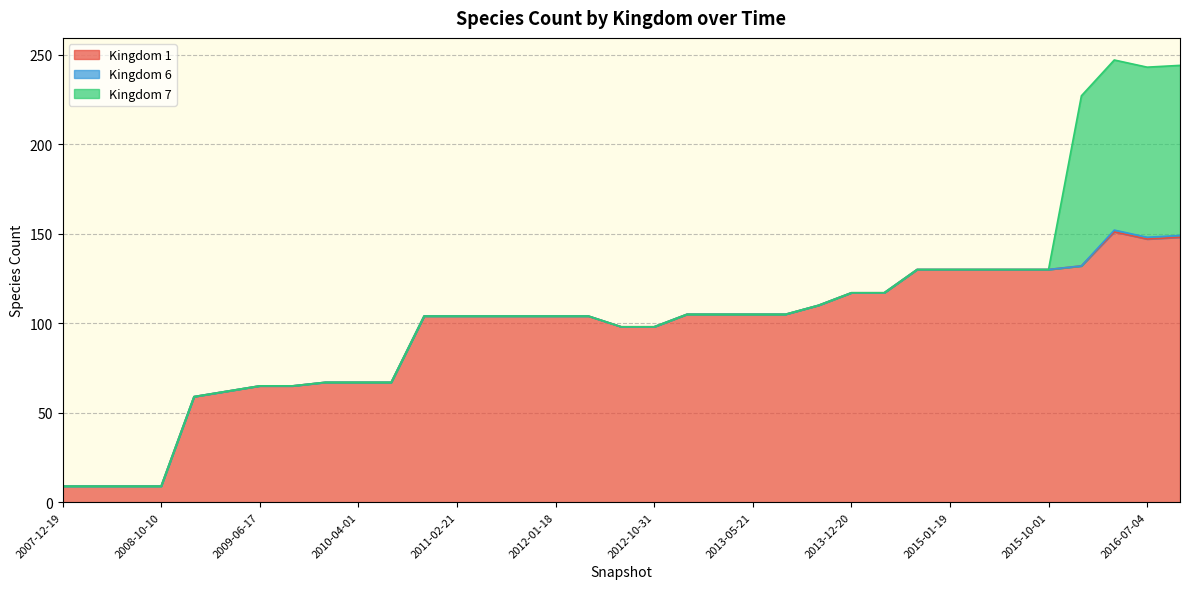

Reading left to right, extract all data points from this chart.

1: 2007-12-19=9	2008-04-01=9	2008-06-27=9	2008-10-10=9	2008-12-17=59	2009-04-06=62	2009-06-17=65	2009-09-25=65	2009-12-16=67	2010-04-01=67	2010-07-26=67	2010-11-17=104	2011-02-21=104	2011-06-10=104	2011-09-05=104	2012-01-18=104	2012-03-26=104	2012-07-13=98	2012-10-31=98	2012-12-11=105	2013-02-20=105	2013-05-21=105	2013-07-09=105	2013-09-10=110	2013-12-20=117	2014-03-28=117	2014-09-08=130	2015-01-19=130	2015-04-09=130	2015-07-03=130	2015-10-01=130	2016-01-04=132	2016-04-05=151	2016-07-04=147	2016-10-07=148
6: 2007-12-19=0	2008-04-01=0	2008-06-27=0	2008-10-10=0	2008-12-17=0	2009-04-06=0	2009-06-17=0	2009-09-25=0	2009-12-16=0	2010-04-01=0	2010-07-26=0	2010-11-17=0	2011-02-21=0	2011-06-10=0	2011-09-05=0	2012-01-18=0	2012-03-26=0	2012-07-13=0	2012-10-31=0	2012-12-11=0	2013-02-20=0	2013-05-21=0	2013-07-09=0	2013-09-10=0	2013-12-20=0	2014-03-28=0	2014-09-08=0	2015-01-19=0	2015-04-09=0	2015-07-03=0	2015-10-01=0	2016-01-04=0	2016-04-05=1	2016-07-04=1	2016-10-07=1
7: 2007-12-19=0	2008-04-01=0	2008-06-27=0	2008-10-10=0	2008-12-17=0	2009-04-06=0	2009-06-17=0	2009-09-25=0	2009-12-16=0	2010-04-01=0	2010-07-26=0	2010-11-17=0	2011-02-21=0	2011-06-10=0	2011-09-05=0	2012-01-18=0	2012-03-26=0	2012-07-13=0	2012-10-31=0	2012-12-11=0	2013-02-20=0	2013-05-21=0	2013-07-09=0	2013-09-10=0	2013-12-20=0	2014-03-28=0	2014-09-08=0	2015-01-19=0	2015-04-09=0	2015-07-03=0	2015-10-01=0	2016-01-04=95	2016-04-05=95	2016-07-04=95	2016-10-07=95